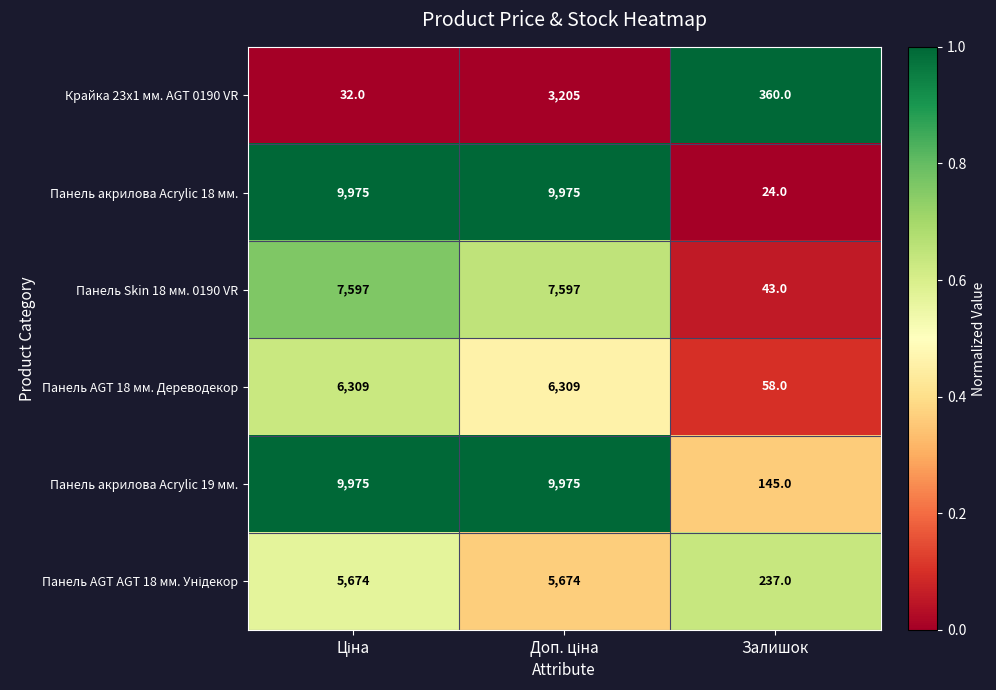

True or false: Крайка 23x1 мм. AGT 0190 VR has a value of 477 at Залишок.

False